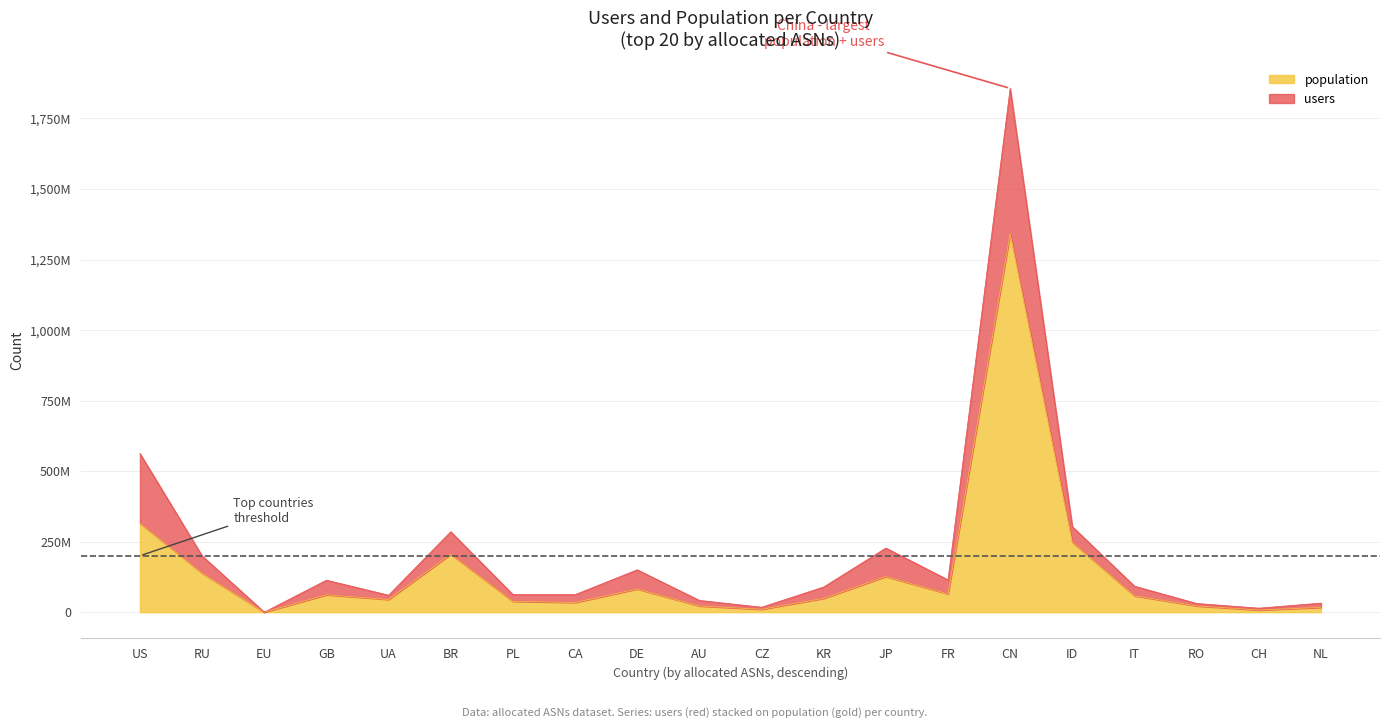

Where is the first local maximum for users?

GB